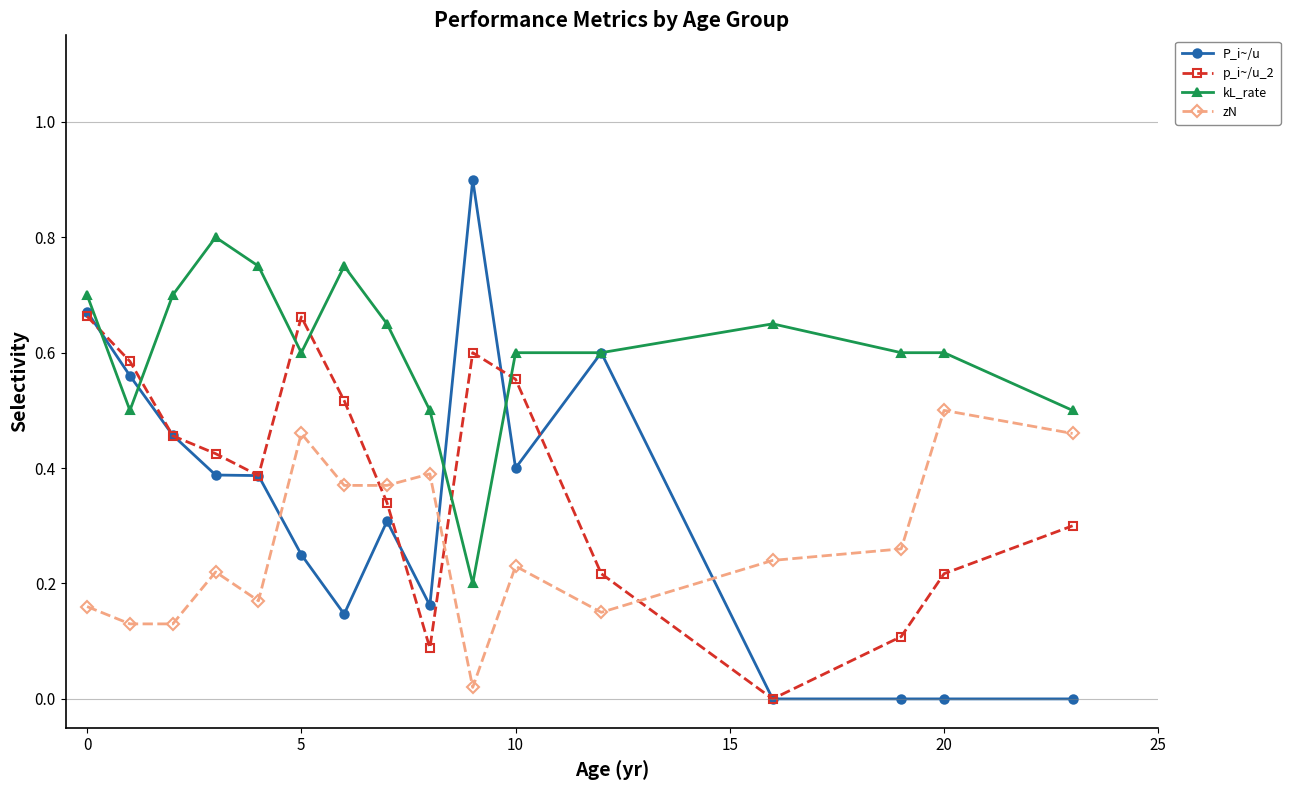

Which series has the largest range (max minus min)?

P_i~/u